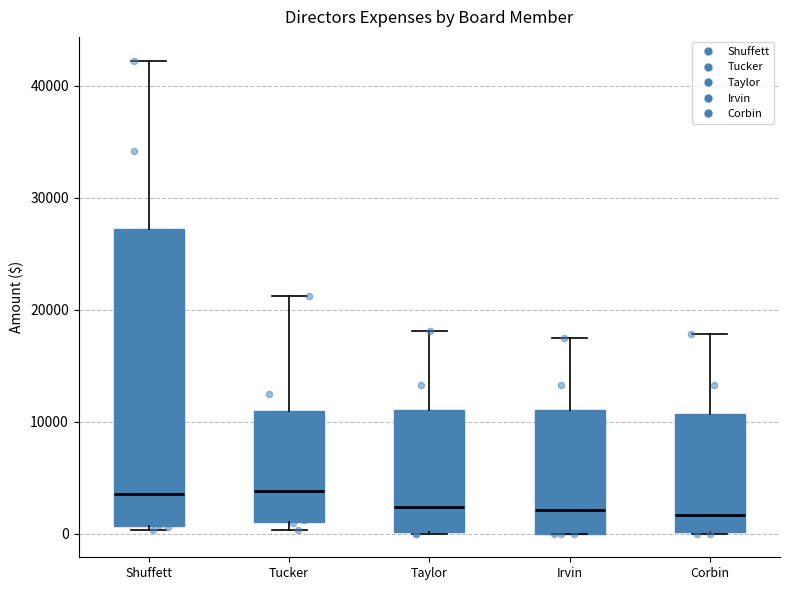

Reading left to right, read every box against the y-axis: the position of its median line, the range the box covers, and the ends of its whiskers. The values are not printed on the chart, so give them approximately, as read against the axis.

Shuffett: median 4000, box 1000 to 27000, whiskers 0 to 42000
Tucker: median 4000, box 1000 to 11000, whiskers 0 to 21000
Taylor: median 2000, box 0 to 11000, whiskers 0 to 18000
Irvin: median 2000, box 0 to 11000, whiskers 0 to 18000
Corbin: median 2000, box 0 to 11000, whiskers 0 to 18000